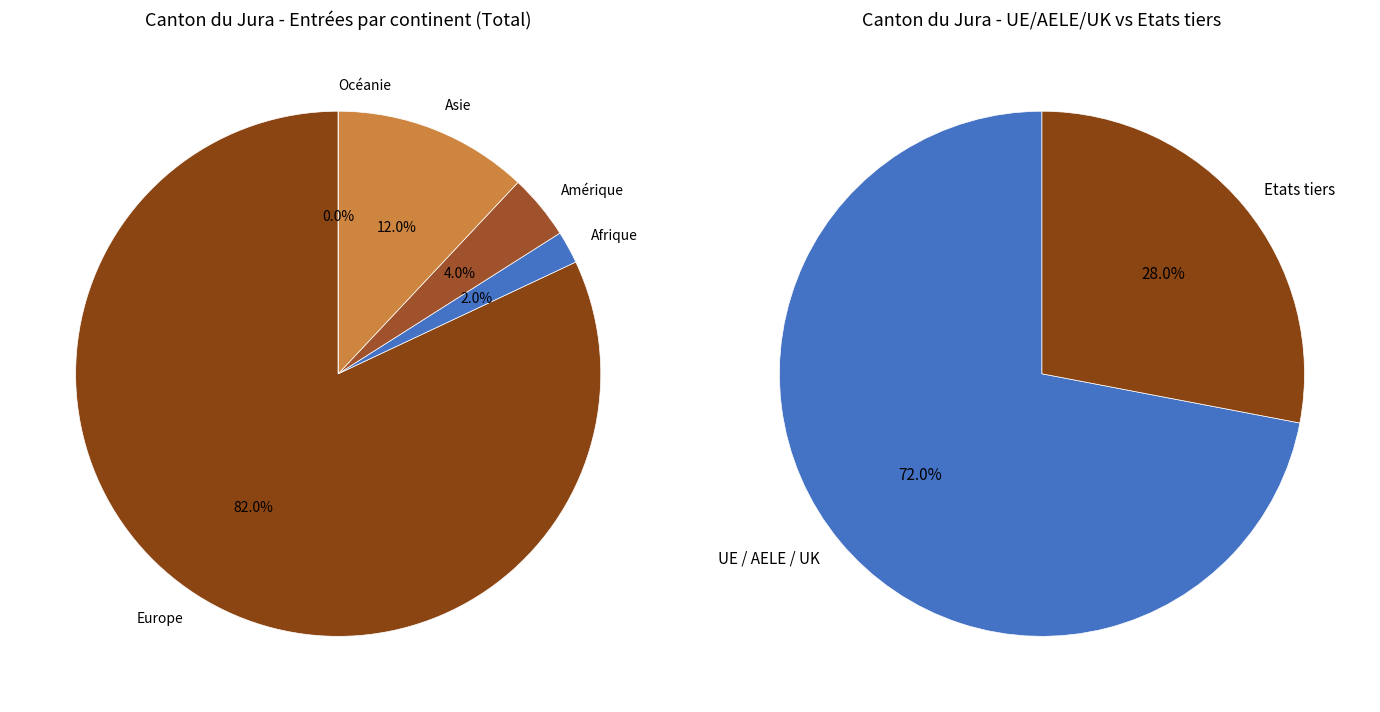

What is the smallest slice in the pie chart?

Océanie